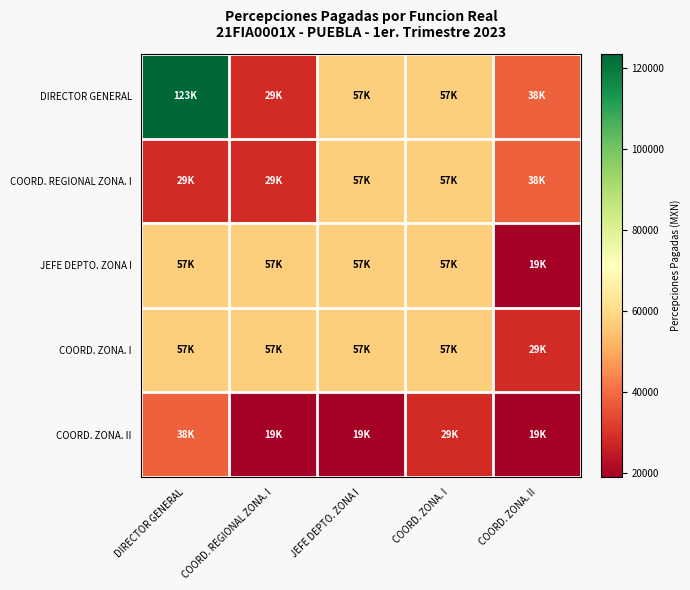

Reading left to right, extract all data points from this chart.

DIRECTOR GENERAL: DIRECTOR GENERAL=123386.4	COORD. REGIONAL ZONA. I=28542.1	JEFE DEPTO. ZONA I=57084.1	COORD. ZONA. I=57084.1	COORD. ZONA. II=38056.1
COORD. REGIONAL ZONA. I: DIRECTOR GENERAL=28542.1	COORD. REGIONAL ZONA. I=28542.1	JEFE DEPTO. ZONA I=57084.1	COORD. ZONA. I=57084.1	COORD. ZONA. II=38056.1
JEFE DEPTO. ZONA I: DIRECTOR GENERAL=57084.1	COORD. REGIONAL ZONA. I=57084.1	JEFE DEPTO. ZONA I=57084.1	COORD. ZONA. I=57084.1	COORD. ZONA. II=19028.0
COORD. ZONA. I: DIRECTOR GENERAL=57084.1	COORD. REGIONAL ZONA. I=57084.1	JEFE DEPTO. ZONA I=57084.1	COORD. ZONA. I=57084.1	COORD. ZONA. II=28542.1
COORD. ZONA. II: DIRECTOR GENERAL=38056.1	COORD. REGIONAL ZONA. I=19028.0	JEFE DEPTO. ZONA I=19028.0	COORD. ZONA. I=28542.1	COORD. ZONA. II=19028.0